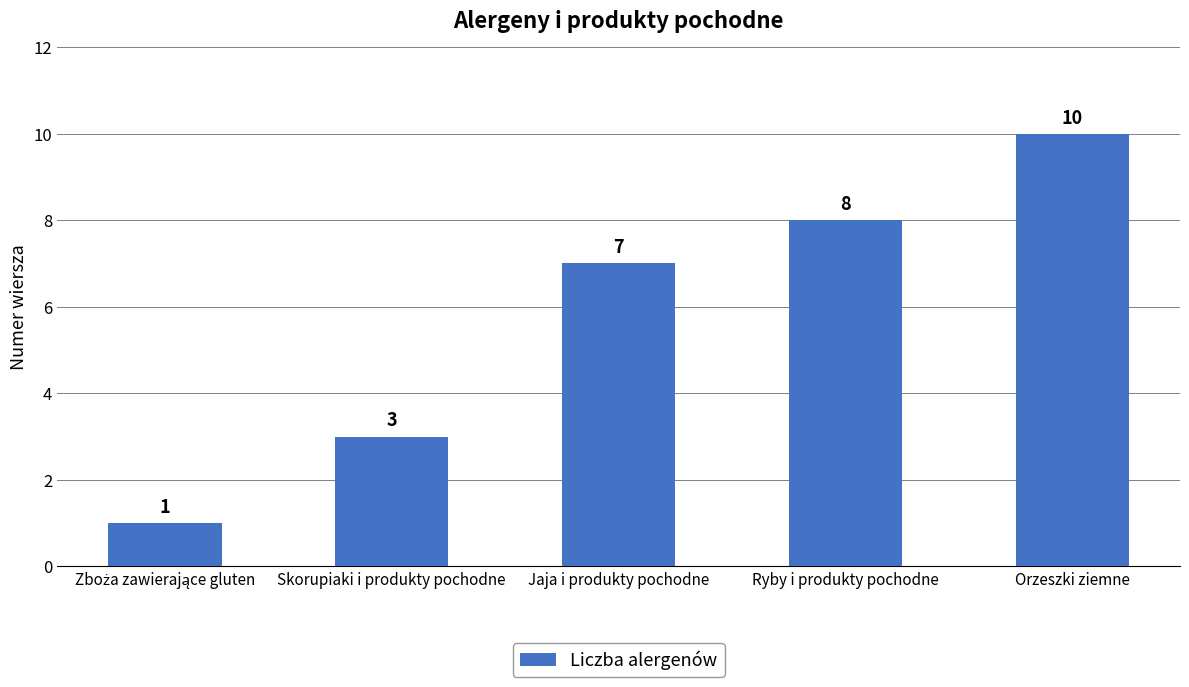

Reading left to right, what are all the values shown in this chart?

1	3	7	8	10